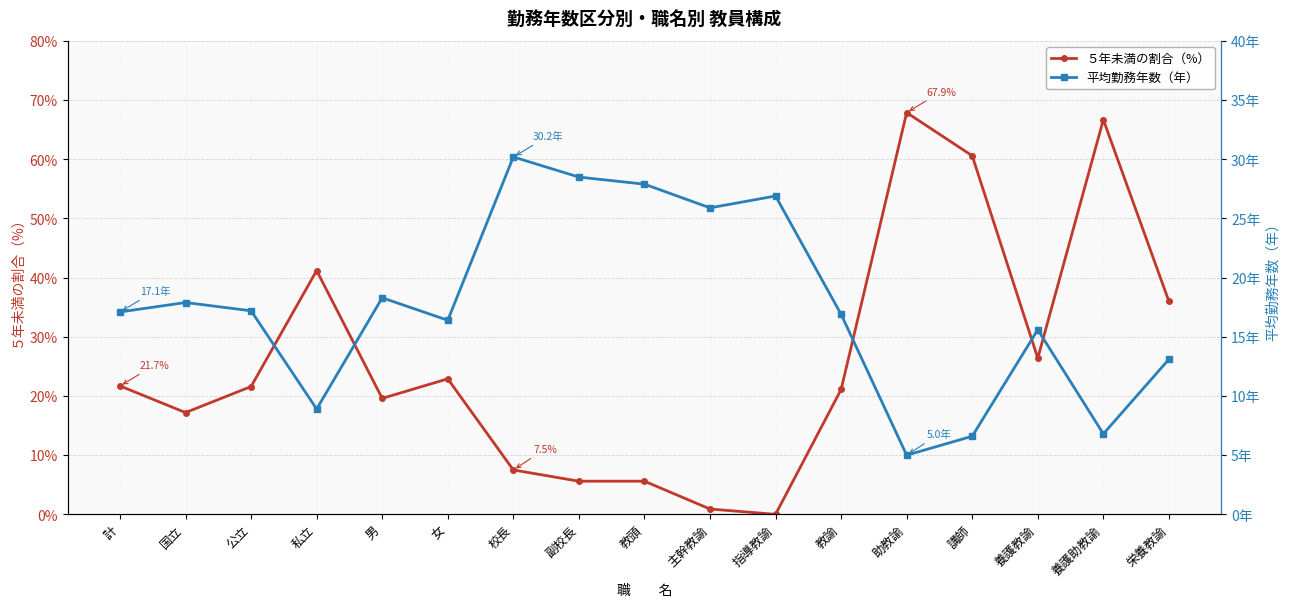

How many lines are shown in the chart?

2